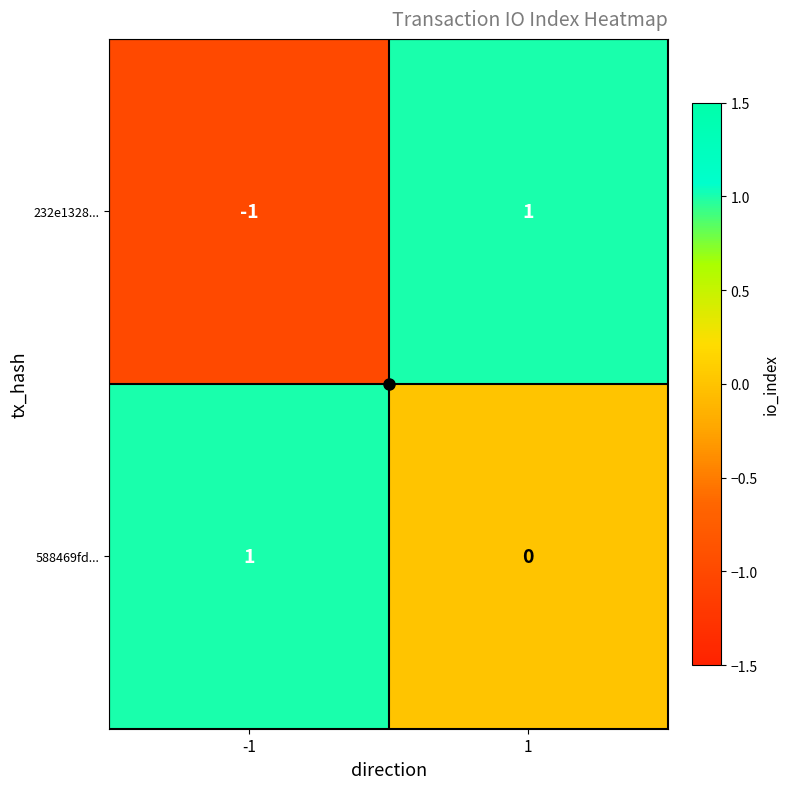

Which series has the widest spread of values?

232e1328...